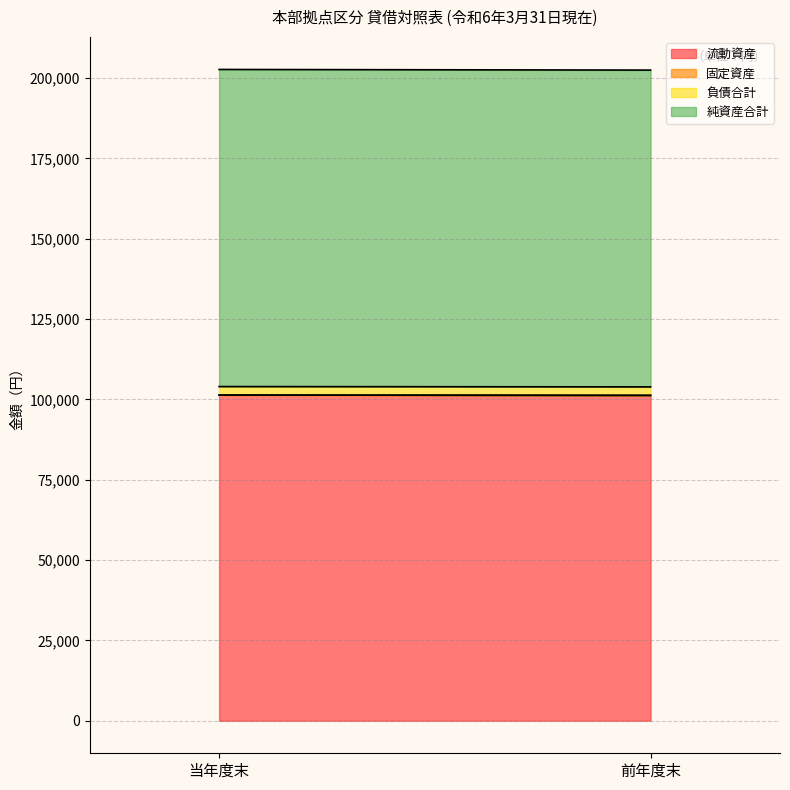

Is it true that 純資産合計 equals 47924 at 当年度末?

False